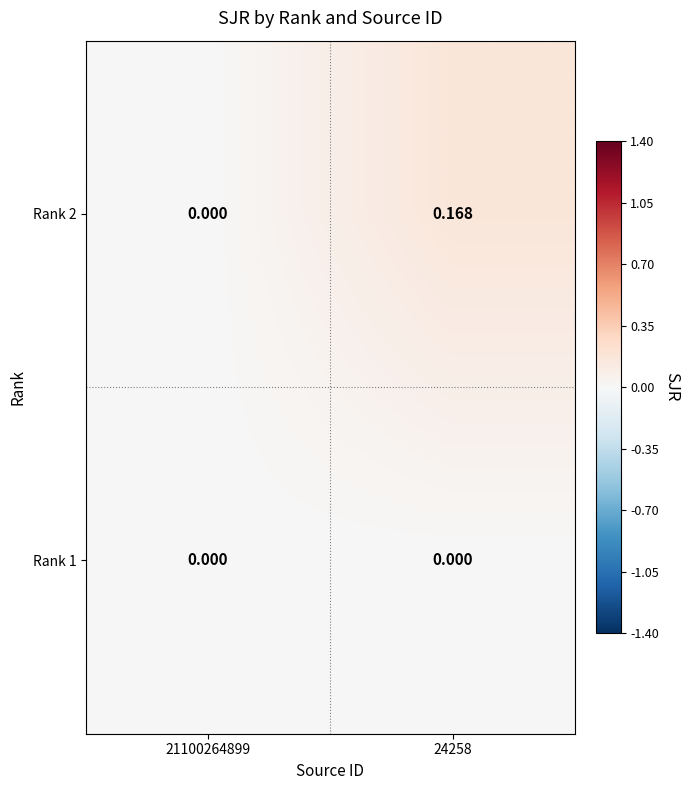

Count the number of data series in this chart.

2